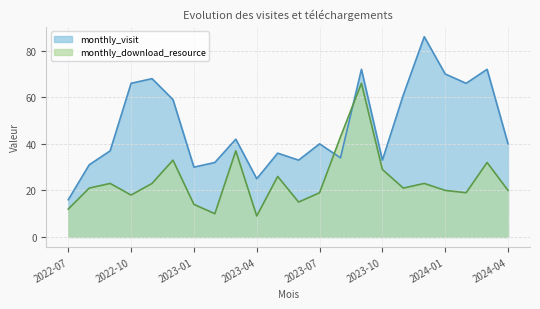

The value of monthly_download_resource at 2022-07 is 12. True or false?

True